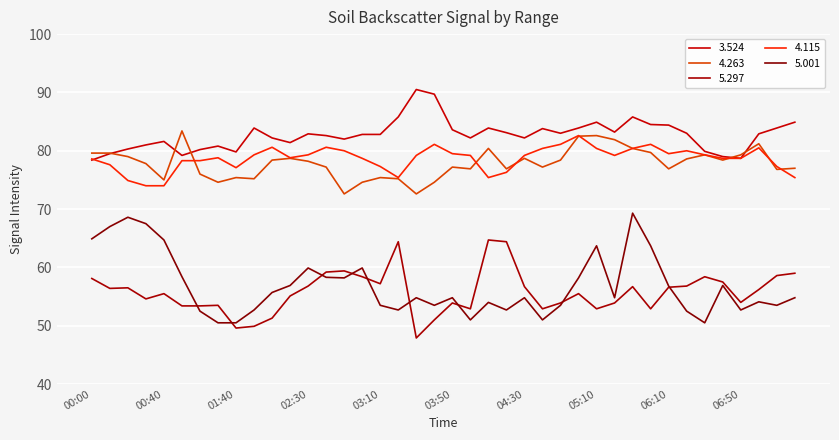

Is this an area chart (filled region under the line)?

No